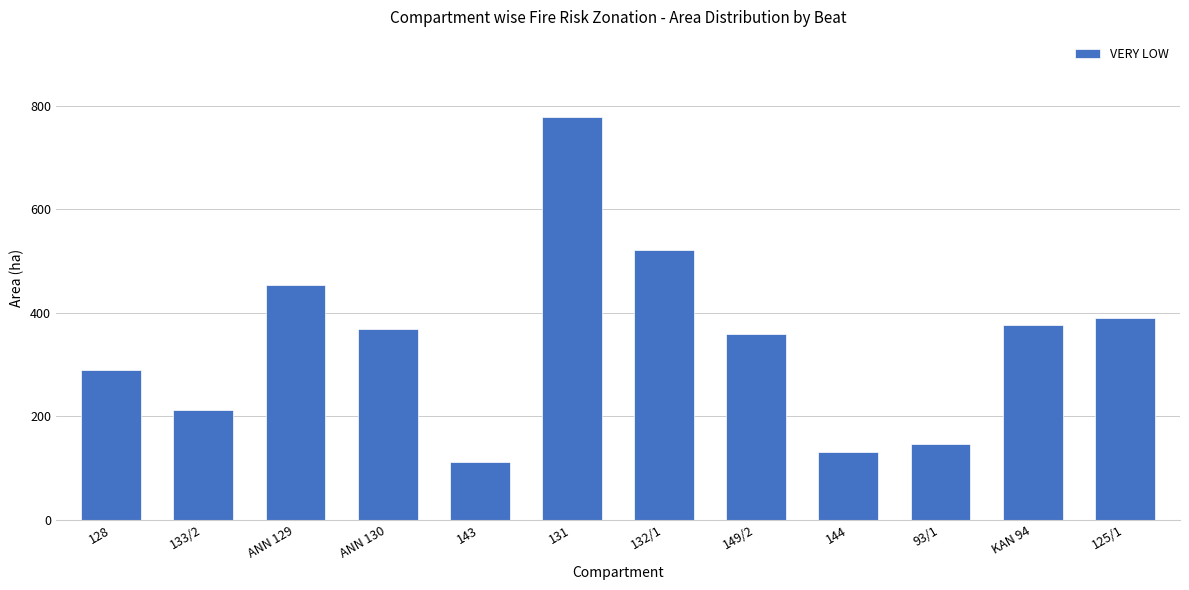

How many bars are there in total?

12